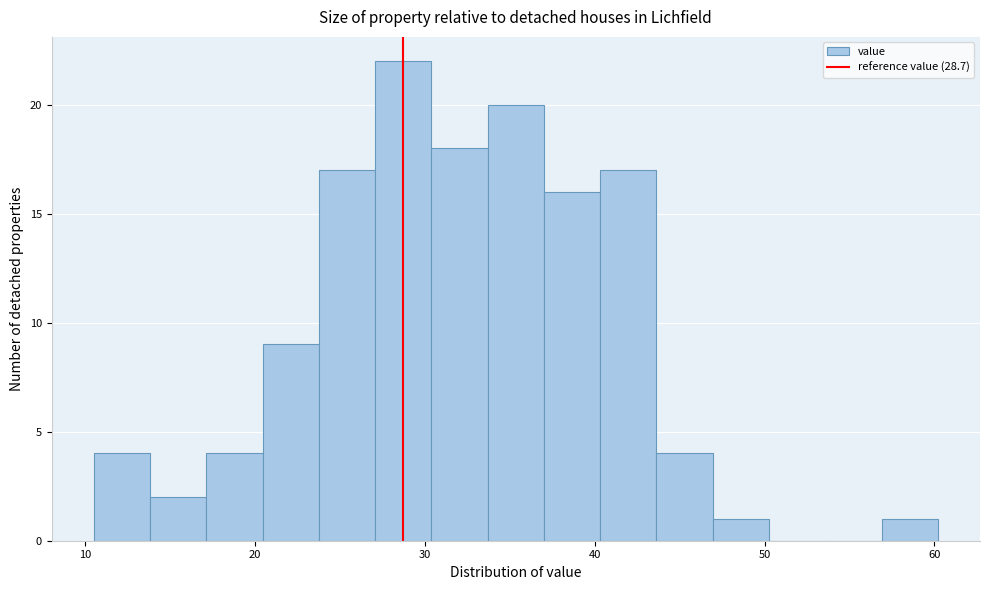

Around what value on the x-axis is the tallest bar? Give the approximate position of its centre, as read against the axis.

29